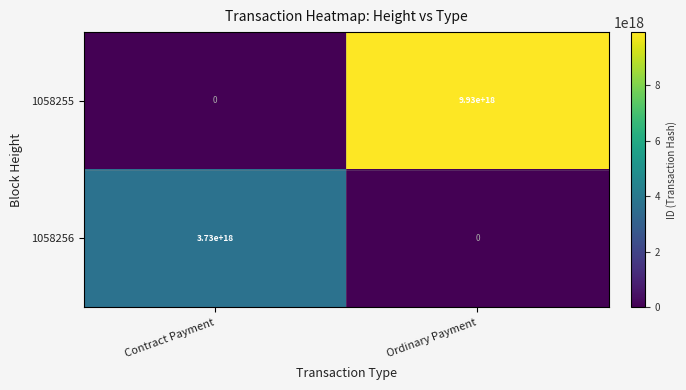

Rank the series by their average value, from highest to lowest.

1058255, 1058256